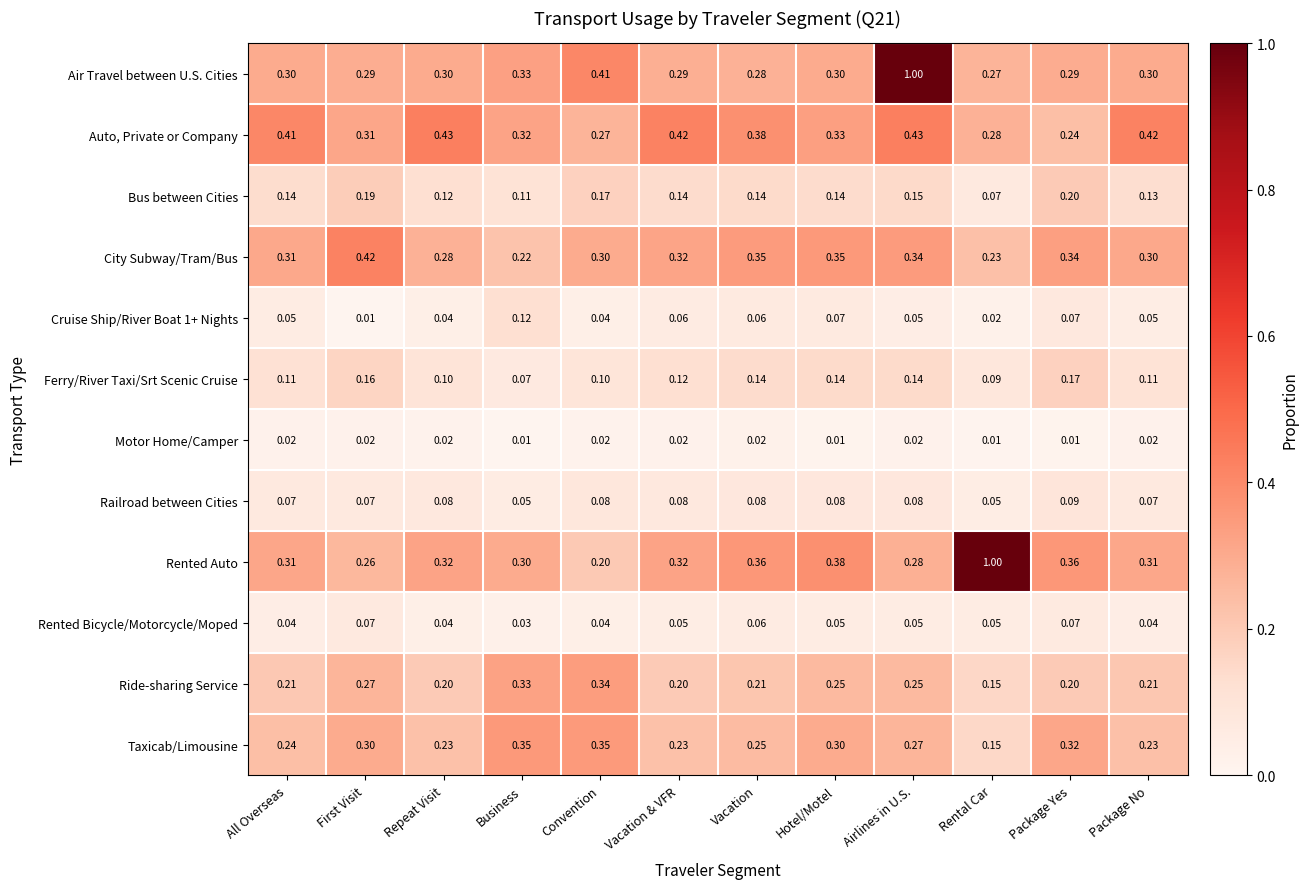

Between Hotel/Motel and Rental Car, which series saw the biggest shift?

Rented Auto